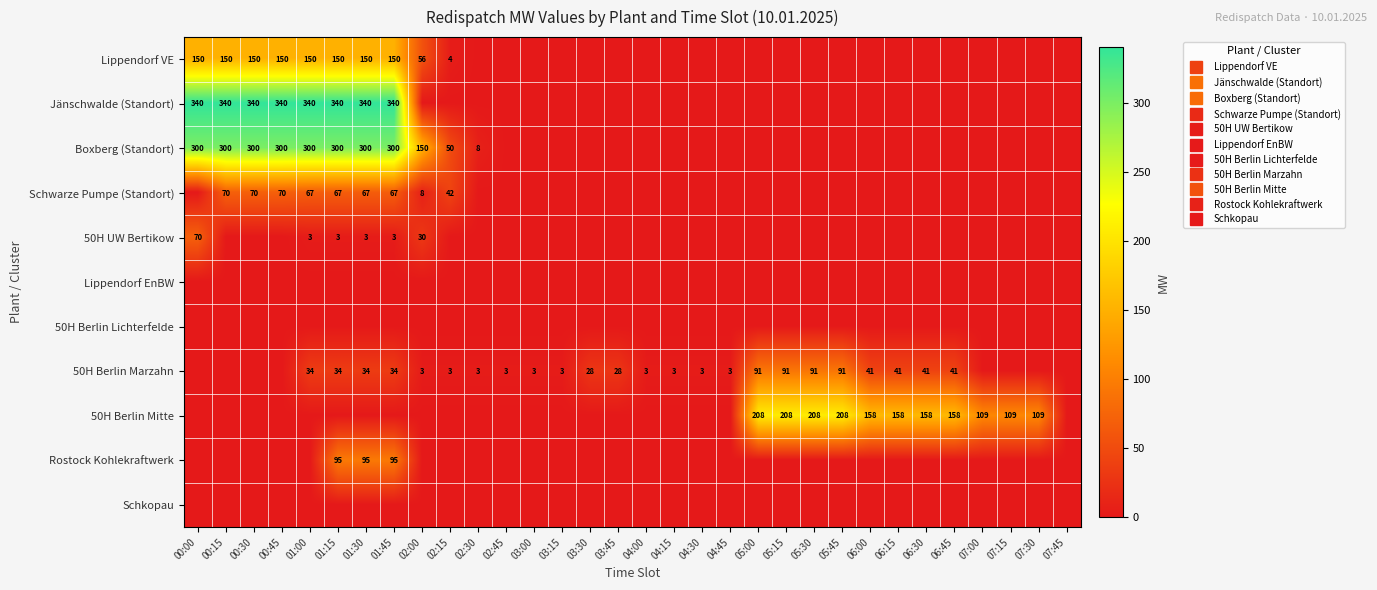

True or false: Boxberg (Standort) has a value of 0 at 07:30.

True